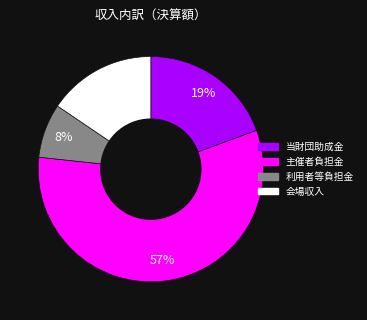

To the nearest percent, what percentage of the pie is 会場収入?

16%